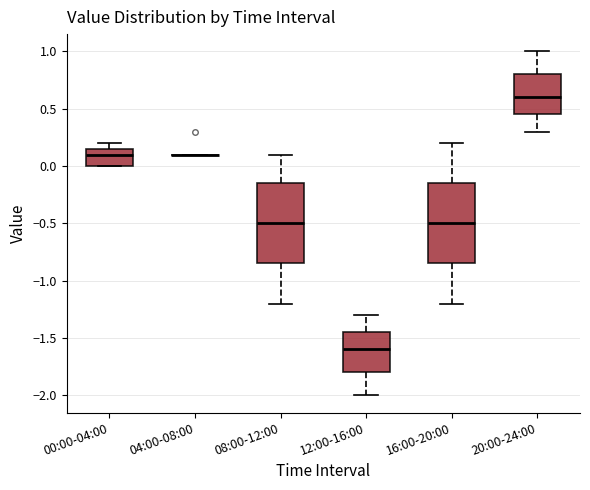

Where does the median line of the box for 00:00-04:00 sit on the y-axis? The values are not printed on the chart, so give them approximately, as read against the axis.

0.10